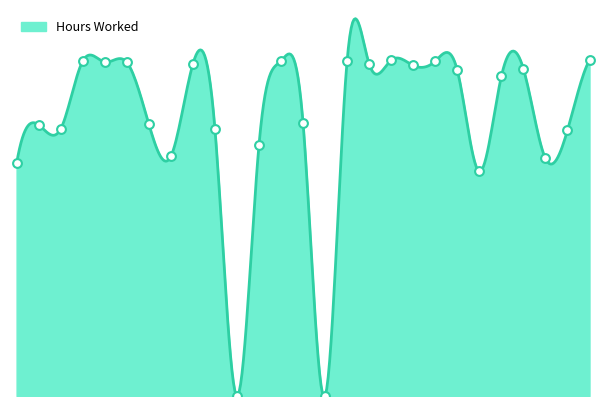

What is the change in value from 17 to 27?

+0.2